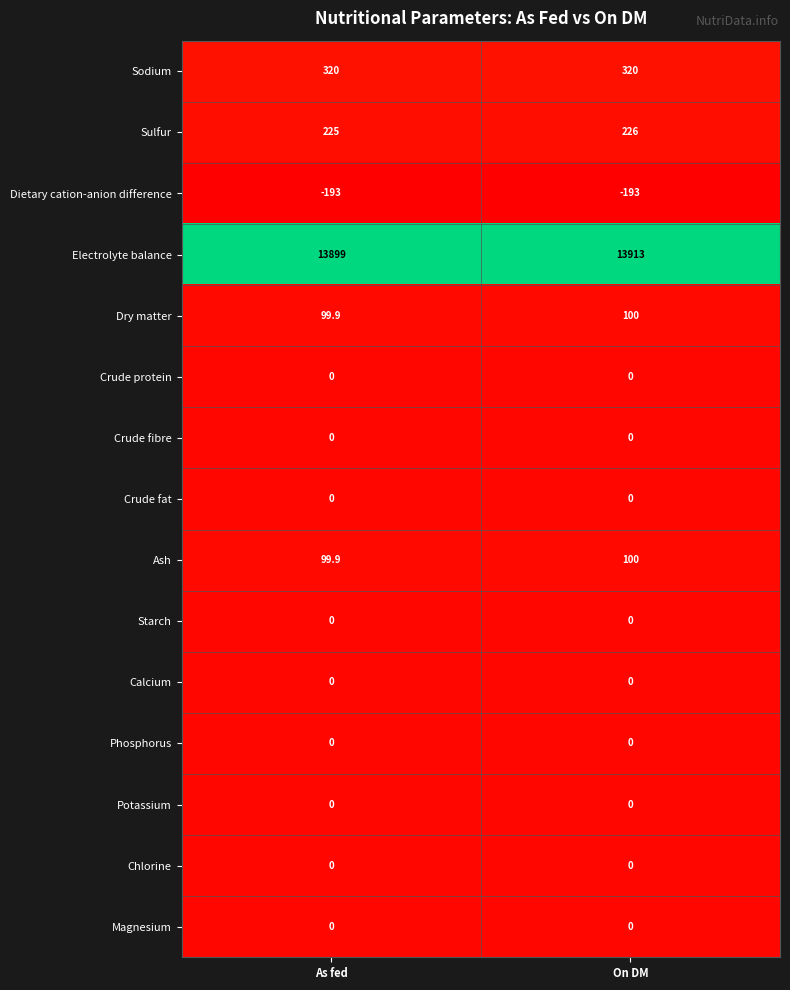

What is the difference between the highest and lowest values at As fed?

14092.0